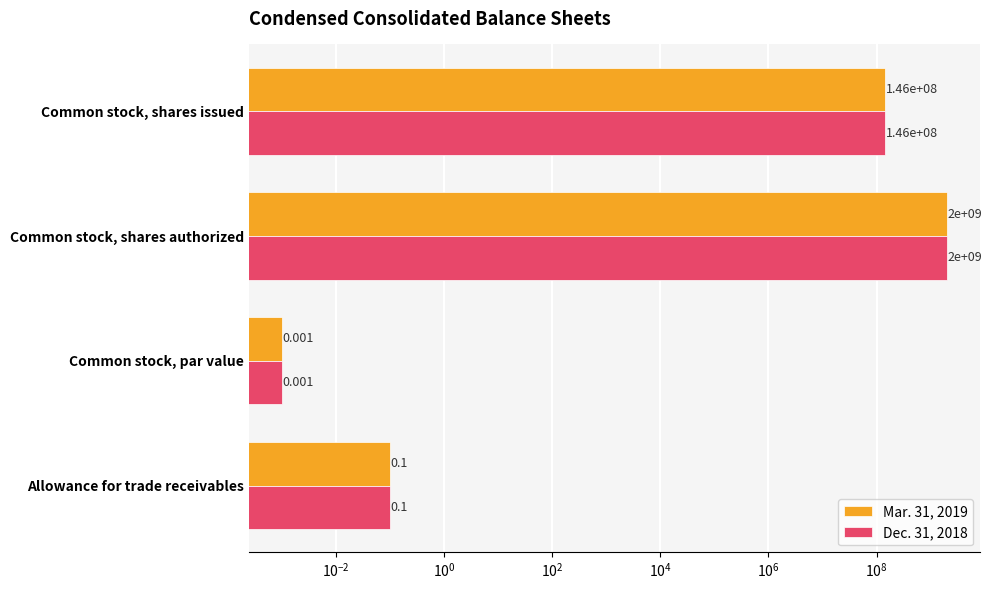

How many series are shown in this chart?

2